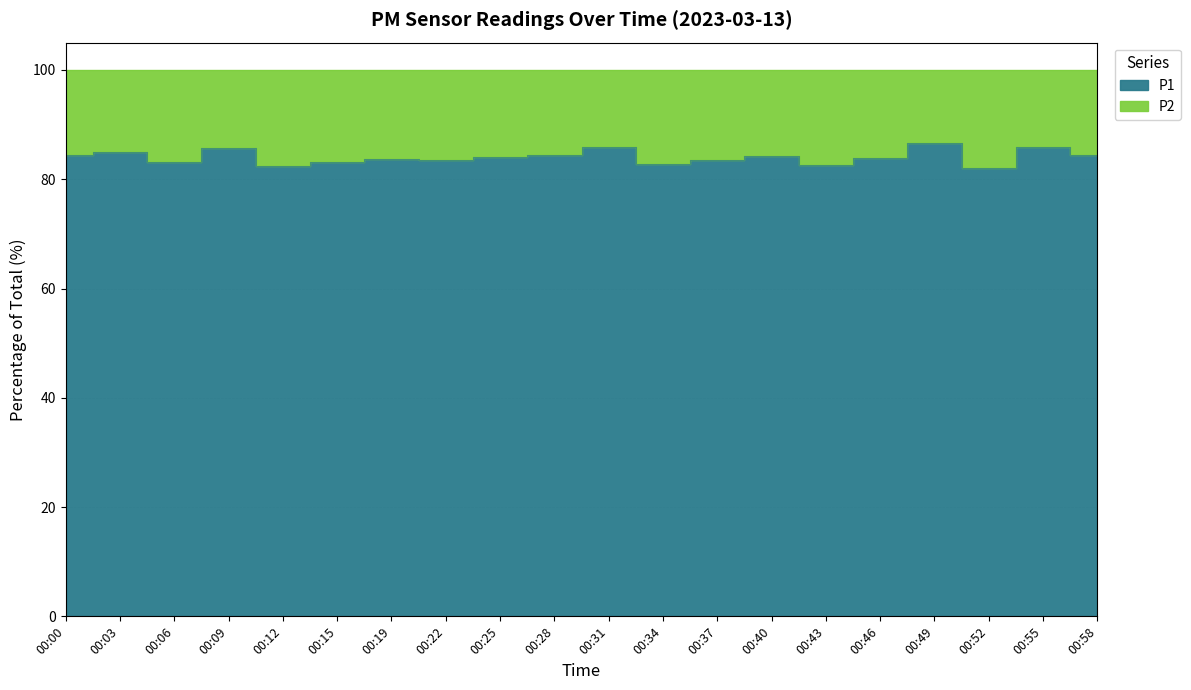

True or false: P1 and P2 intersect in this chart.

False